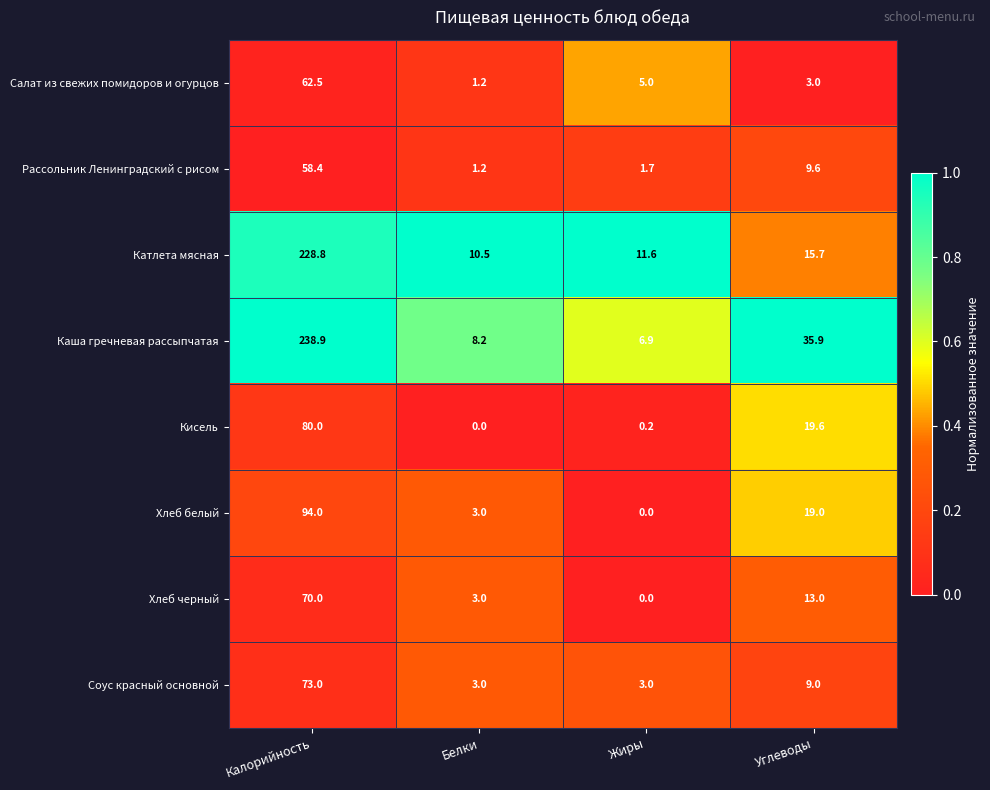

What is the sum of all Хлеб черный values?

86.0